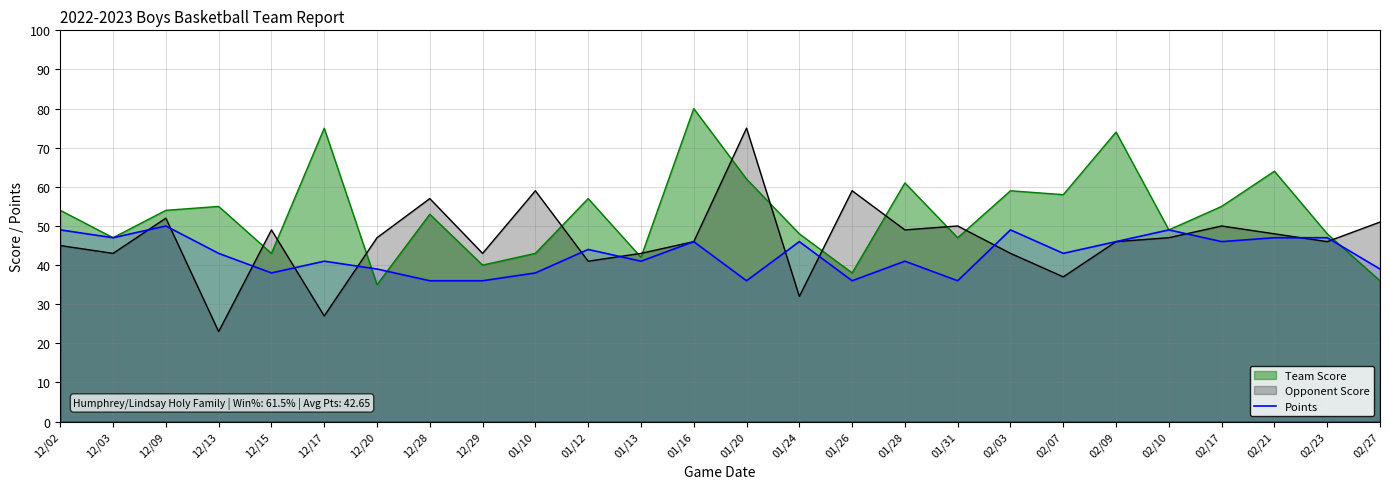

Rank the series at 02/07 from highest to lowest value.

Team Score, Points, Opponent Score